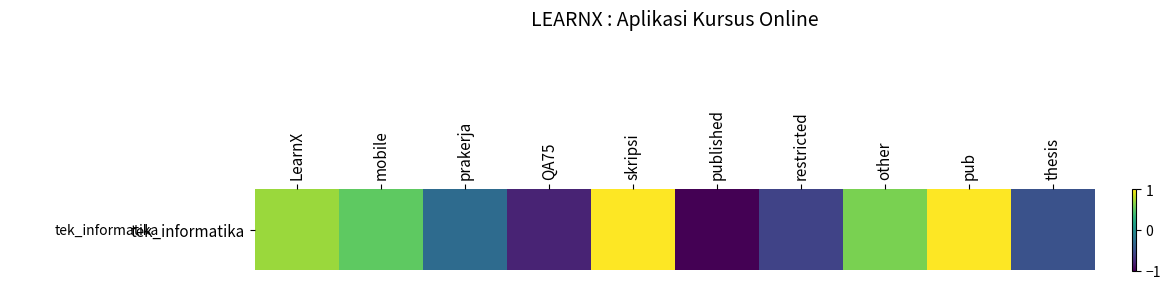

True or false: the data shows -0.2 at prakerja.

False